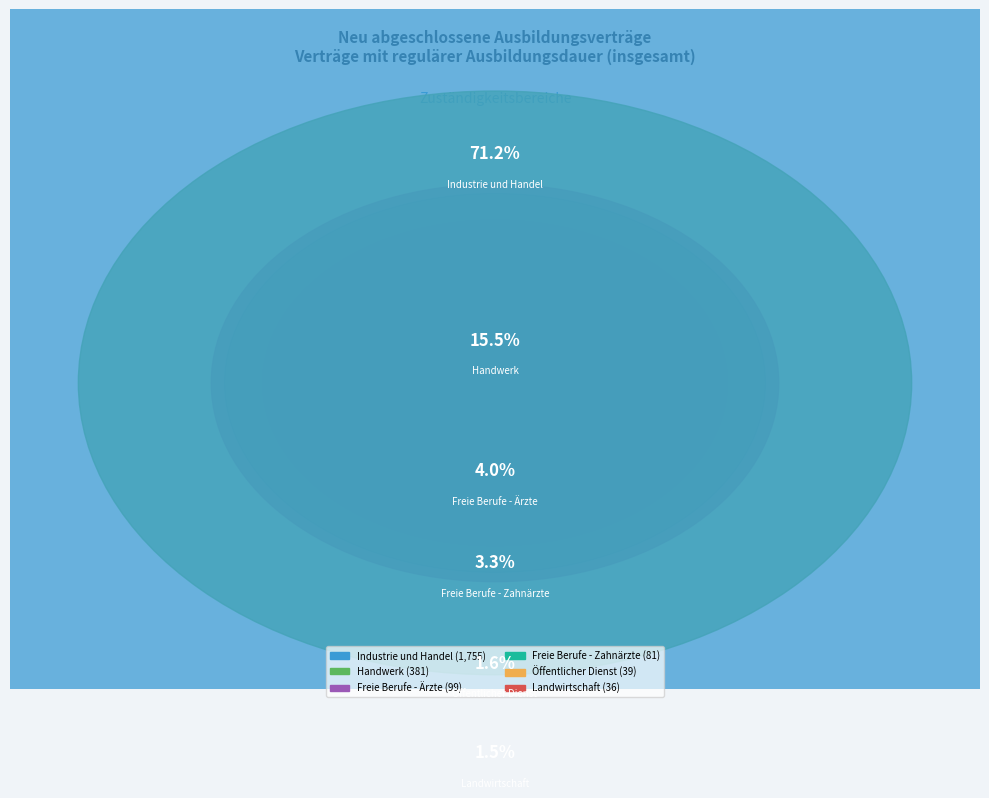

Between Freie Berufe - Tierärzte and Freie Berufe - Ärzte, which is larger?

Freie Berufe - Ärzte